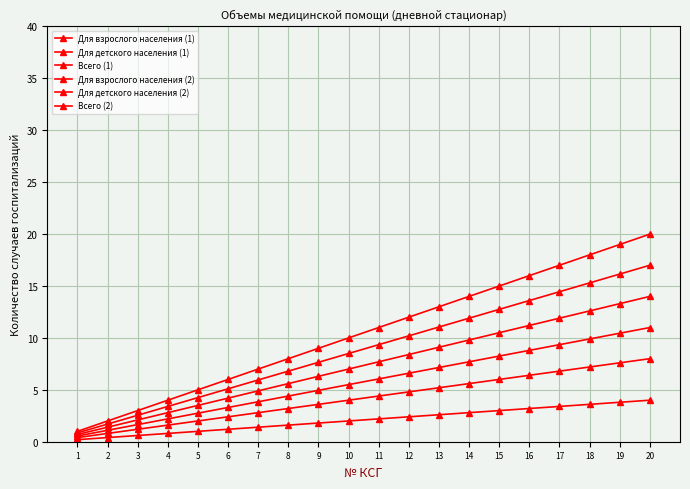

True or false: Для взрослого населения (1) and Для детского населения (1) cross at least once.

False